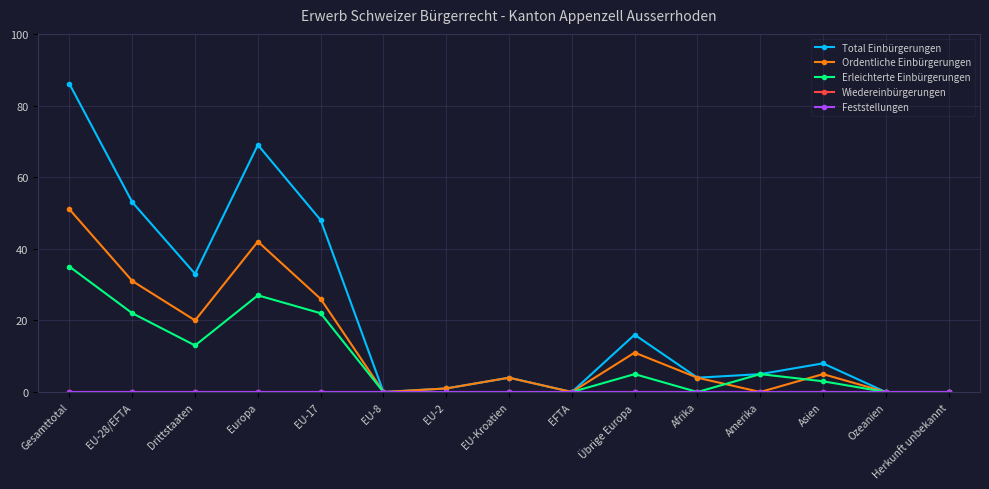

What is the sum of all Ordentliche Einbürgerungen values?

195